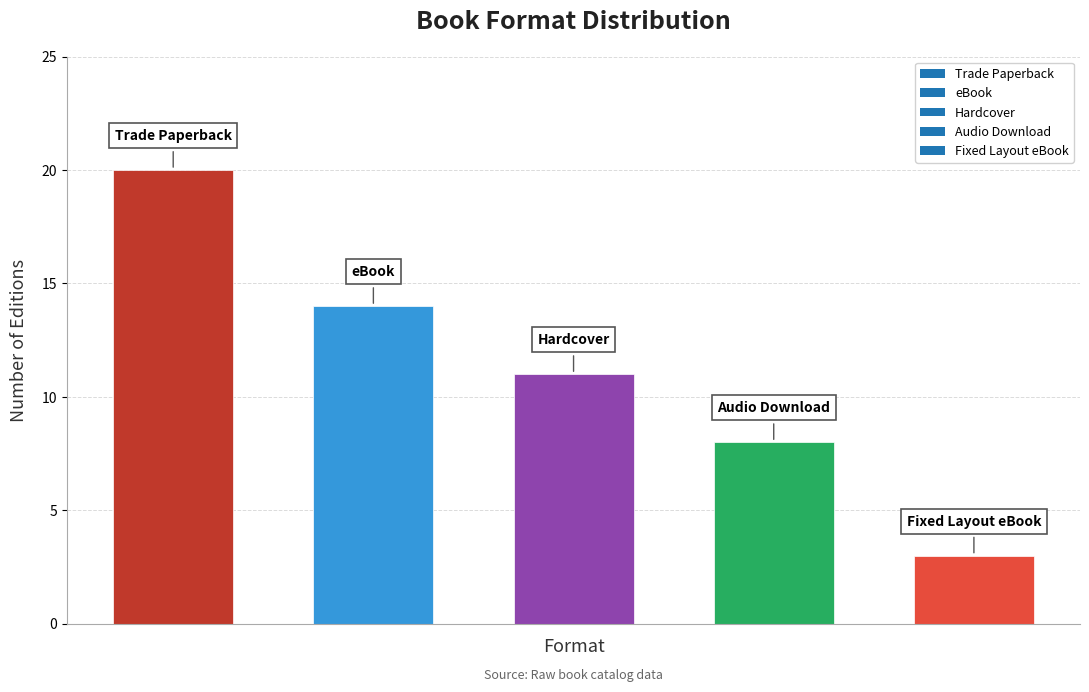

Reading right to left, list all the values displayed in this chart.

3	8	11	14	20